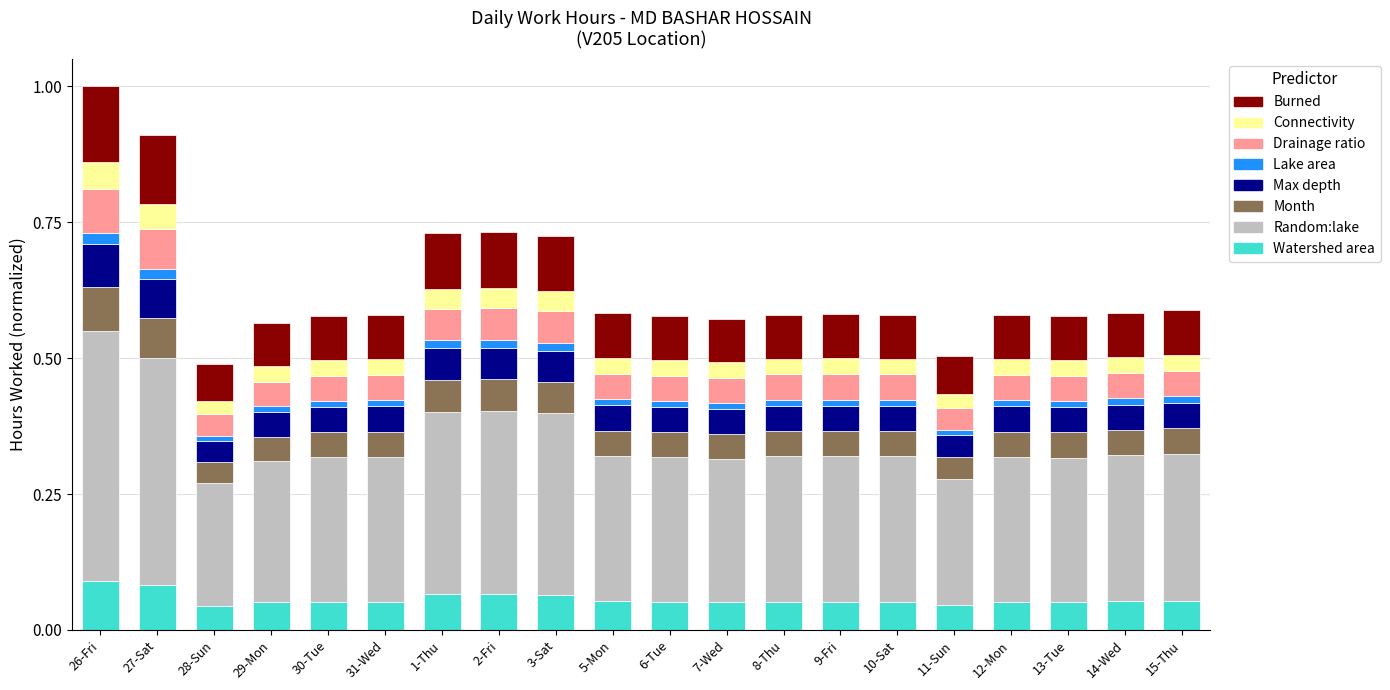

The Watershed area series shows 0.0 at 12-Mon. True or false?

False